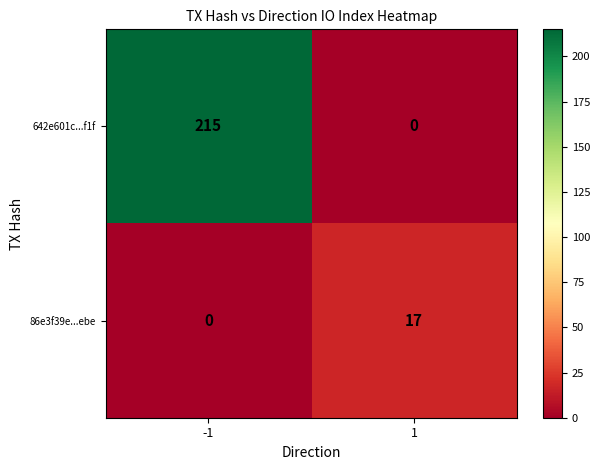

What is the total value across all series at -1?

215